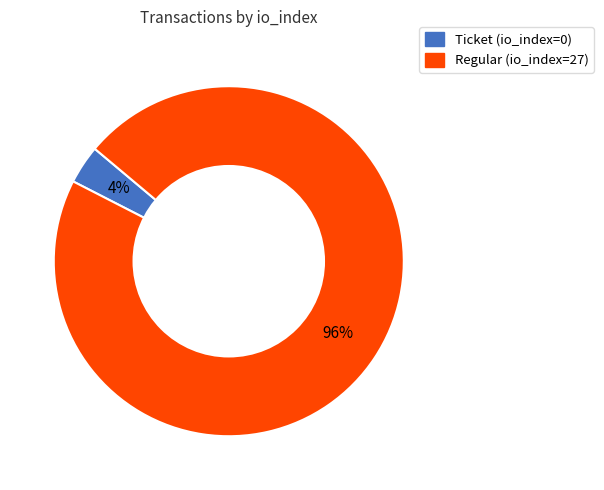

The Ticket (io_index=0) slice represents 4% of the pie. True or false?

True